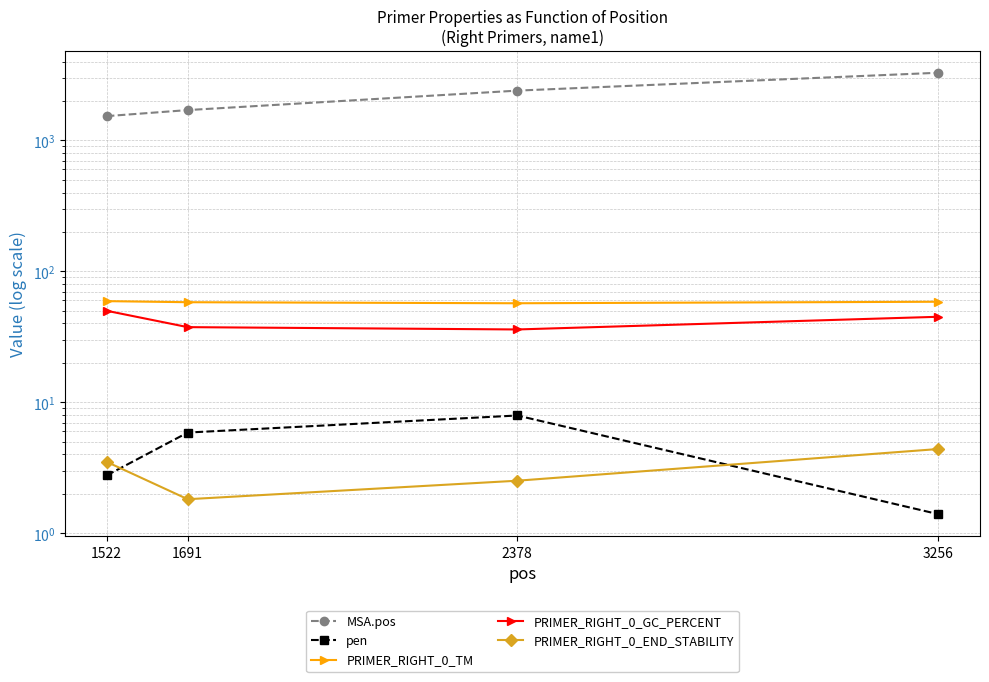

True or false: PRIMER_RIGHT_0_TM and PRIMER_RIGHT_0_END_STABILITY intersect in this chart.

False